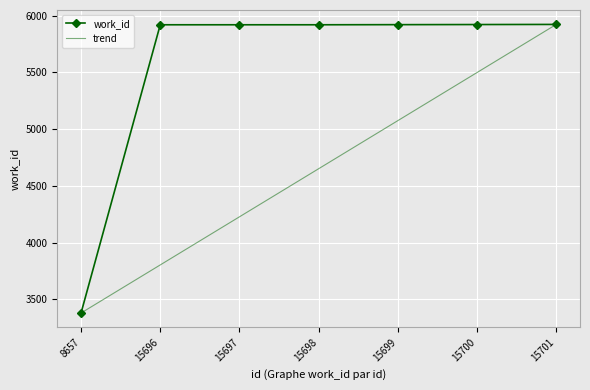

At which label does work_id reach its minimum?

8657